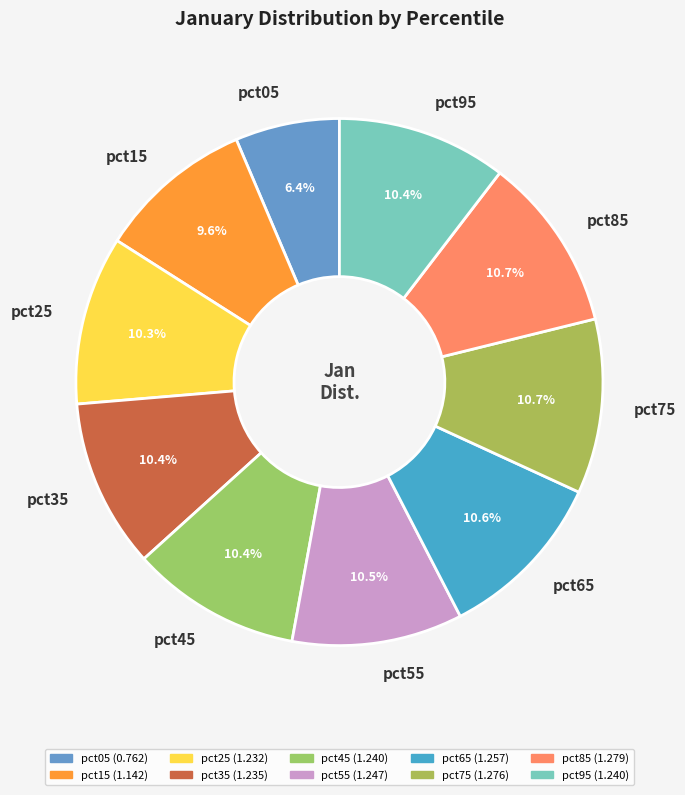

What is the smallest slice in the pie chart?

pct05